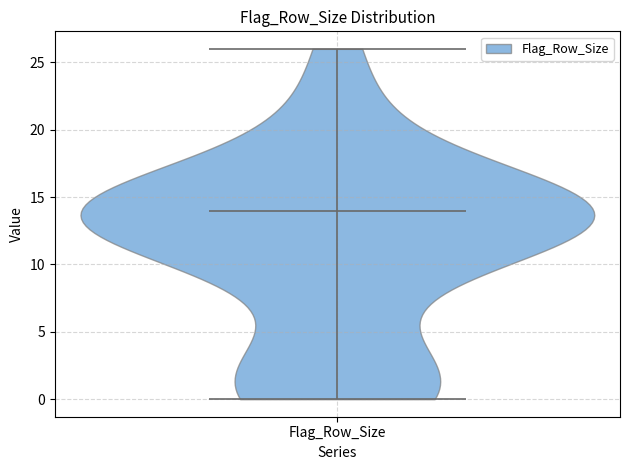

Read this violin plot against the y-axis: where its median line is, and the lowest and highest points the violin reaches. The values are not printed on the chart, so give them approximately, as read against the axis.

median line 14, lowest point 0, highest point 26